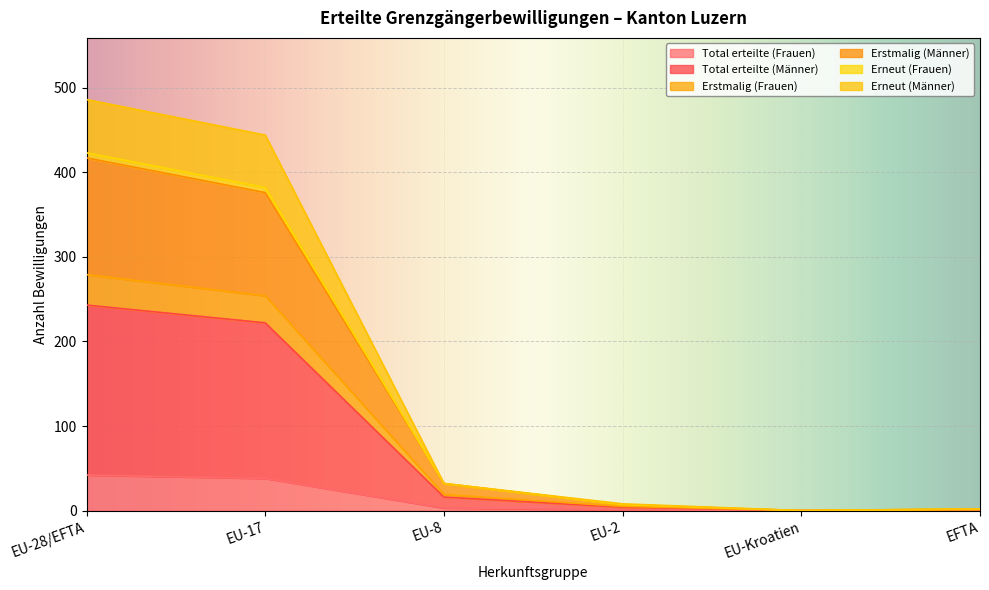

True or false: Total erteilte (Männer) and Erneut (Frauen) intersect in this chart.

False